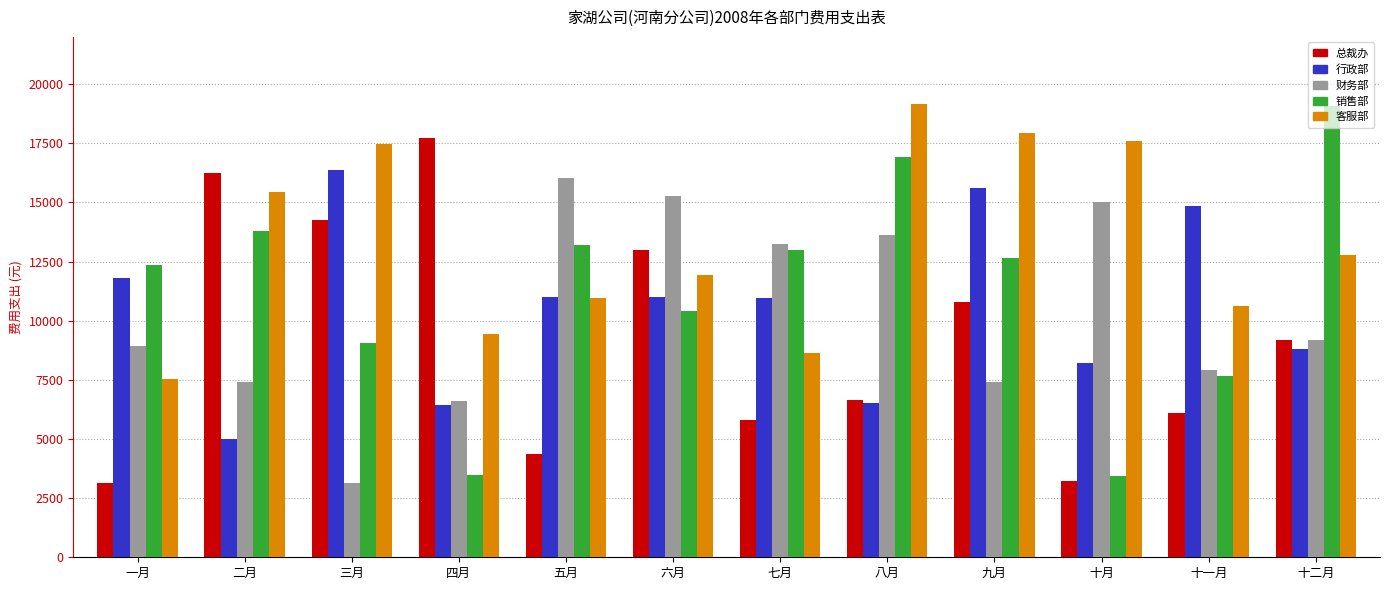

What is the average value of the 行政部 series?

10549